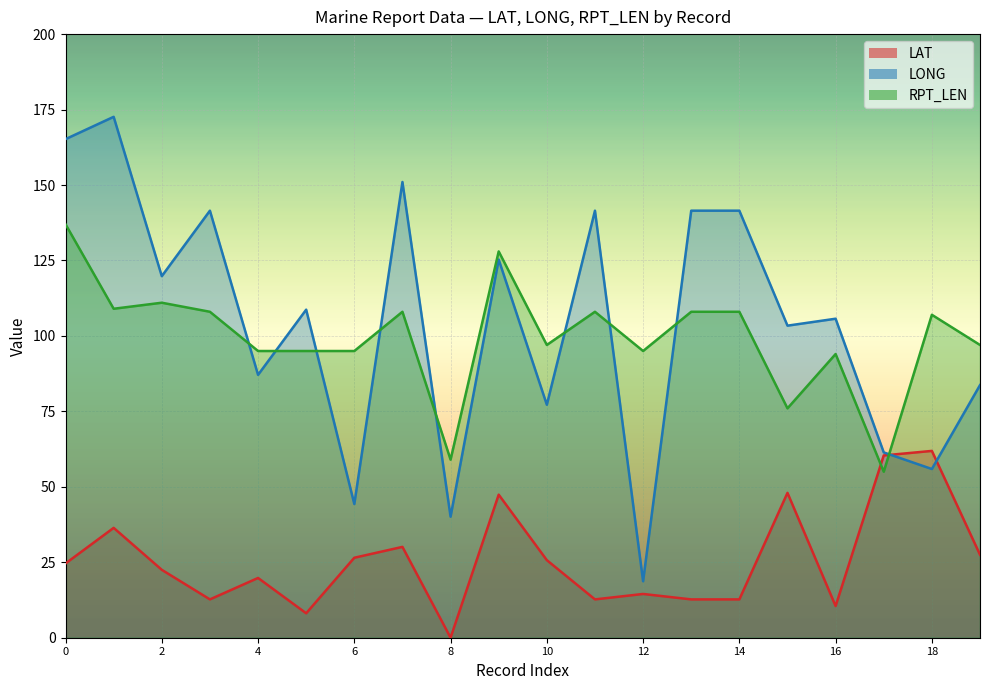

Reading left to right, transcribe all the data shown in this chart.

LAT: 24.6	36.4	22.5	12.7	19.8	8.1	26.5	30.1	0.0	47.4	25.7	12.7	14.5	12.7	12.7	48.0	10.5	60.4	61.9	27.5
LONG: 165.2	172.6	119.8	141.5	87.1	108.7	44.3	151.0	40.1	125.3	77.2	141.5	18.7	141.5	141.5	103.4	105.7	61.4	55.9	83.7
RPT_LEN: 137.0	109.0	111.0	108.0	95.0	95.0	95.0	108.0	59.0	128.0	97.0	108.0	95.0	108.0	108.0	76.0	94.0	55.0	107.0	97.0